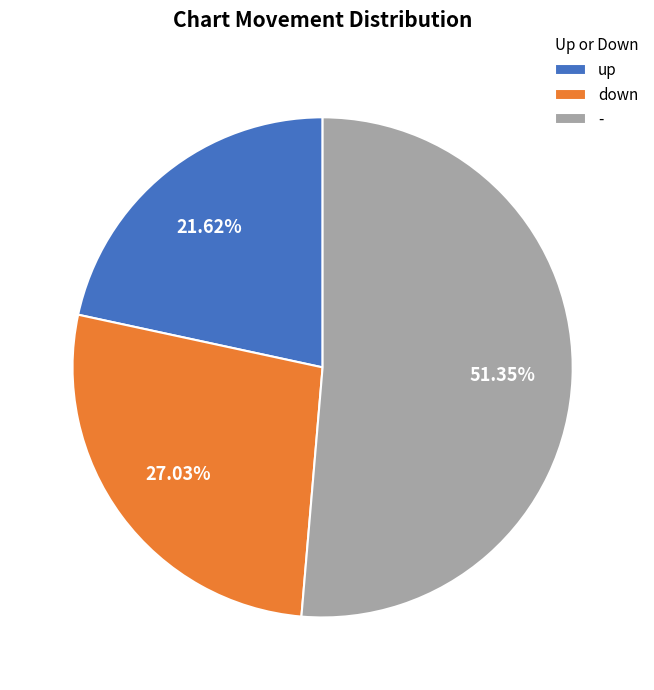

Rank the categories by value from lowest to highest.

up, down, -